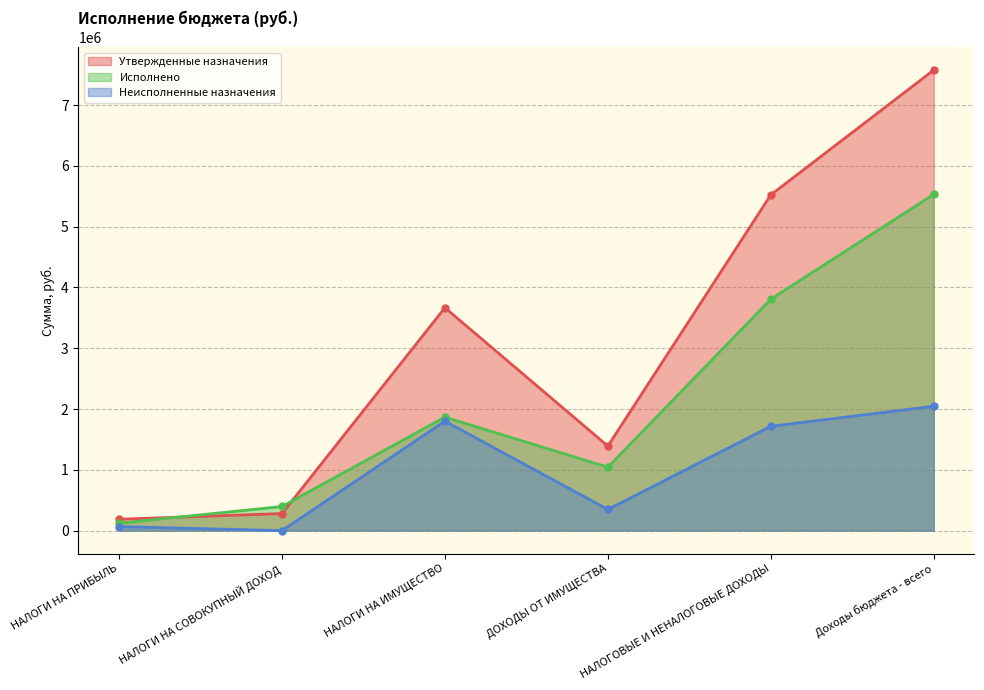

Reading left to right, transcribe all the data shown in this chart.

Утвержденные назначения: НАЛОГИ НА ПРИБЫЛЬ=186766.0	НАЛОГИ НА СОВОКУПНЫЙ ДОХОД=279940.0	НАЛОГИ НА ИМУЩЕСТВО=3666305.0	ДОХОДЫ ОТ ИМУЩЕСТВА=1389978.0	НАЛОГОВЫЕ И НЕНАЛОГОВЫЕ ДОХОДЫ=5522989.0	Доходы бюджета - всего=7576085.0
Исполнено: НАЛОГИ НА ПРИБЫЛЬ=121473.3	НАЛОГИ НА СОВОКУПНЫЙ ДОХОД=396370.5	НАЛОГИ НА ИМУЩЕСТВО=1866362.4	ДОХОДЫ ОТ ИМУЩЕСТВА=1042483.5	НАЛОГОВЫЕ И НЕНАЛОГОВЫЕ ДОХОДЫ=3806972.0	Доходы бюджета - всего=5530619.9
Неисполненные назначения: НАЛОГИ НА ПРИБЫЛЬ=65292.7	НАЛОГИ НА СОВОКУПНЫЙ ДОХОД=0.0	НАЛОГИ НА ИМУЩЕСТВО=1799942.6	ДОХОДЫ ОТ ИМУЩЕСТВА=347494.5	НАЛОГОВЫЕ И НЕНАЛОГОВЫЕ ДОХОДЫ=1716017.0	Доходы бюджета - всего=2045465.1